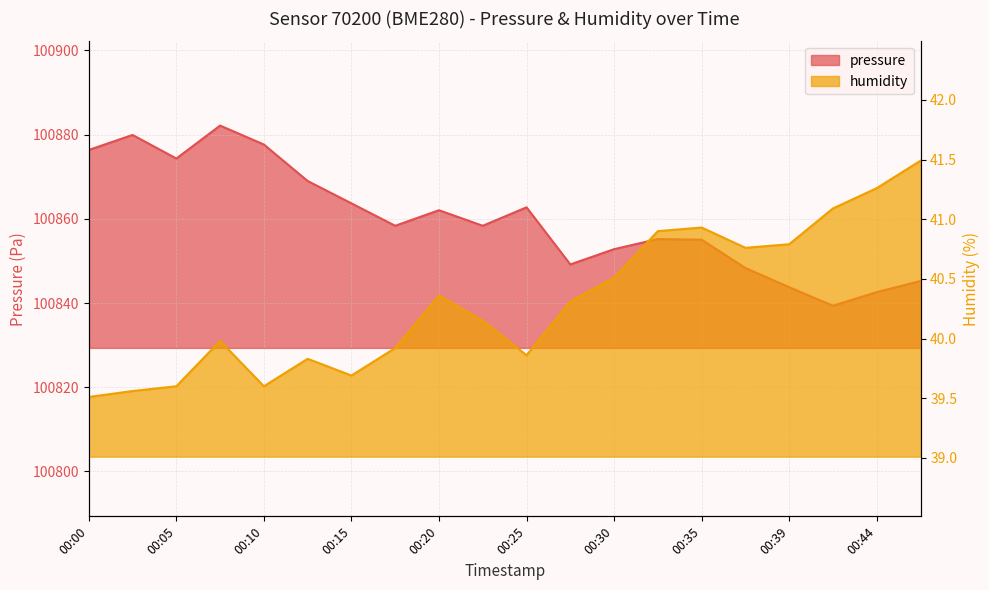

What value does the pressure series have at 00:27?

100849.2